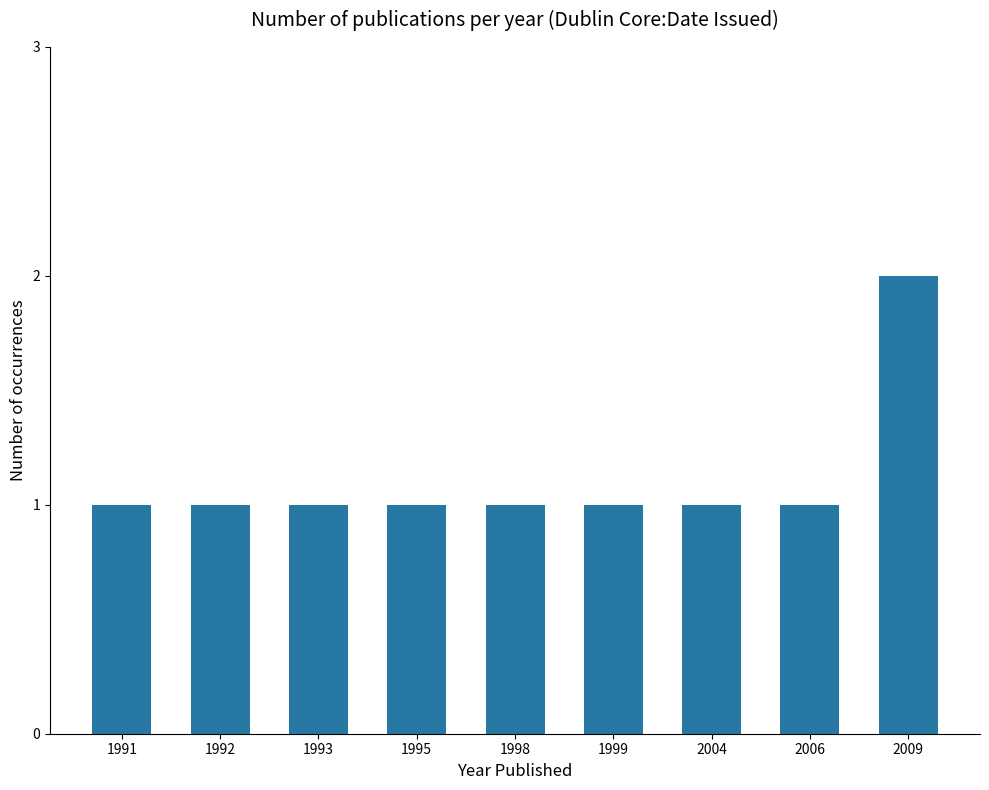

What is the value of the 9th bar from the left?

2